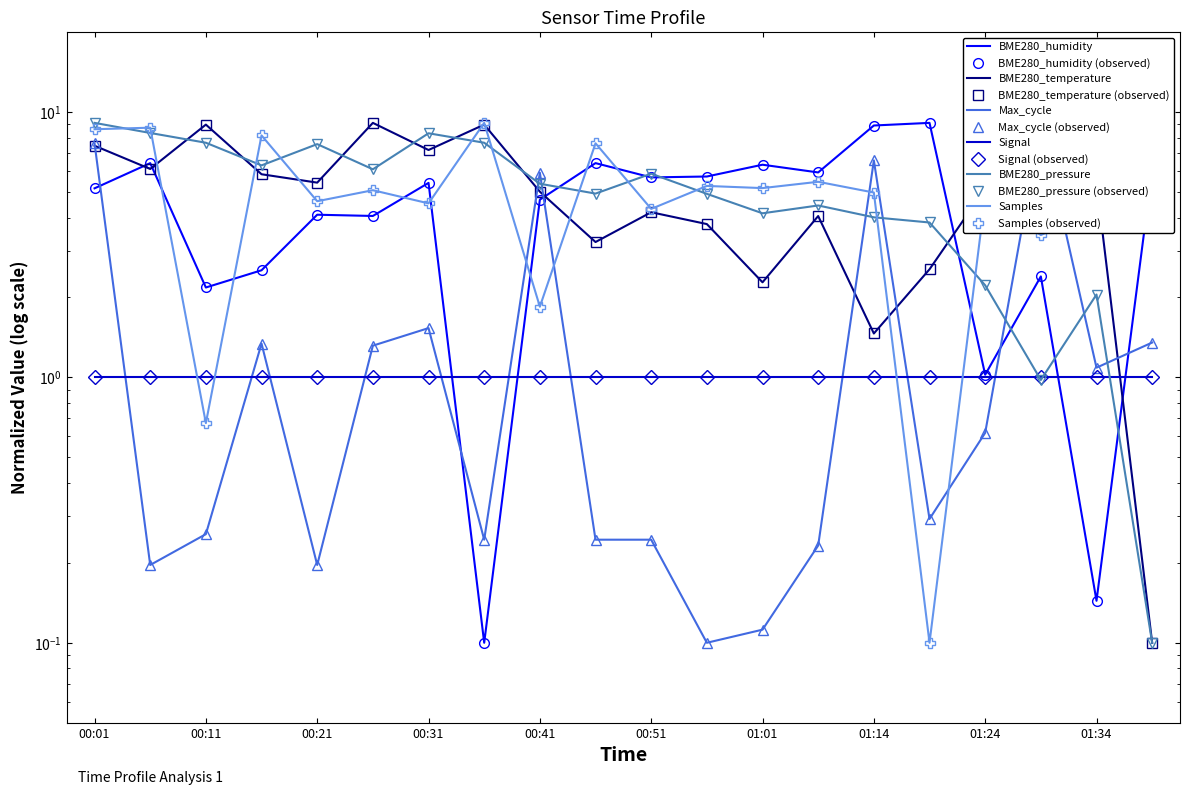

Where is Max_cycle nearest to the value 4?

00:41